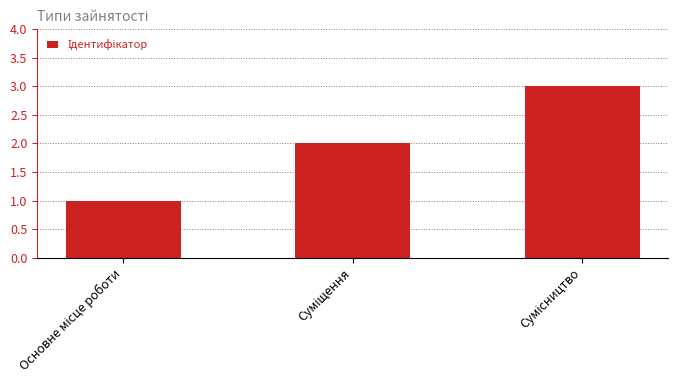

What is the greatest value displayed?

3